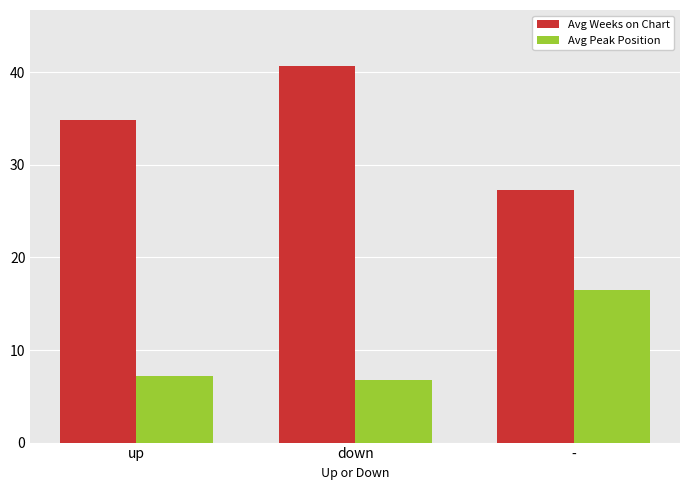

What is the spread (max minus min) of values at up?

27.7